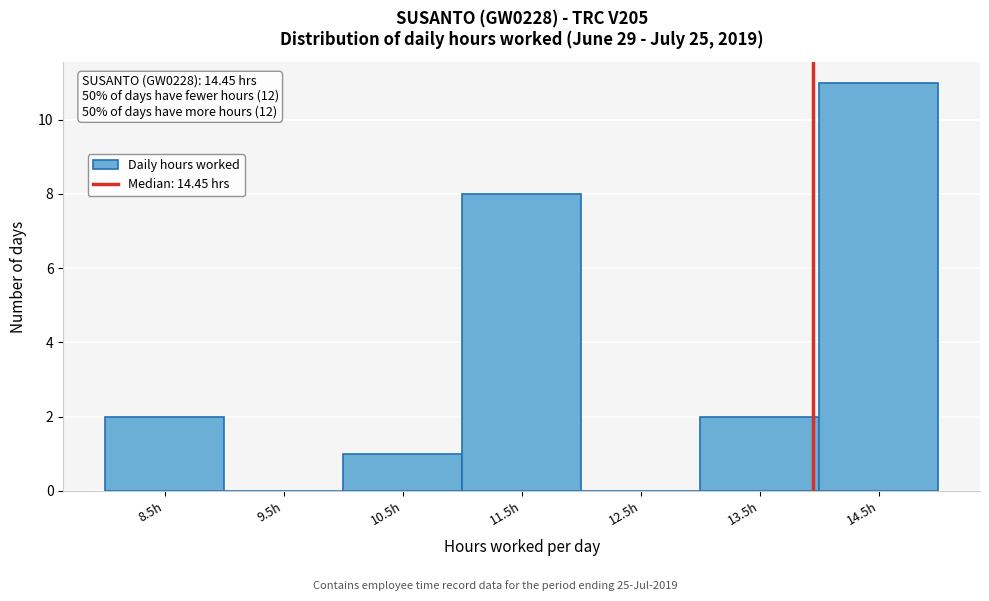

Reading left to right, list all the values displayed in this chart.

8.5h=2	9.5h=0	10.5h=1	11.5h=8	12.5h=0	13.5h=2	14.5h=11